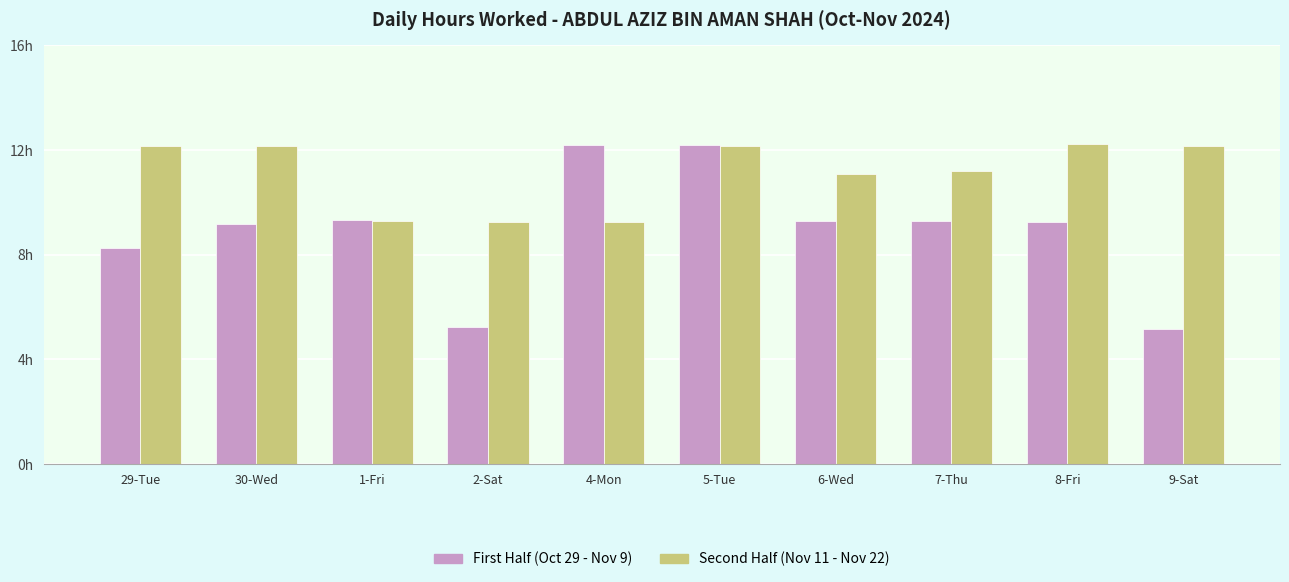

Does the chart contain any negative values?

No